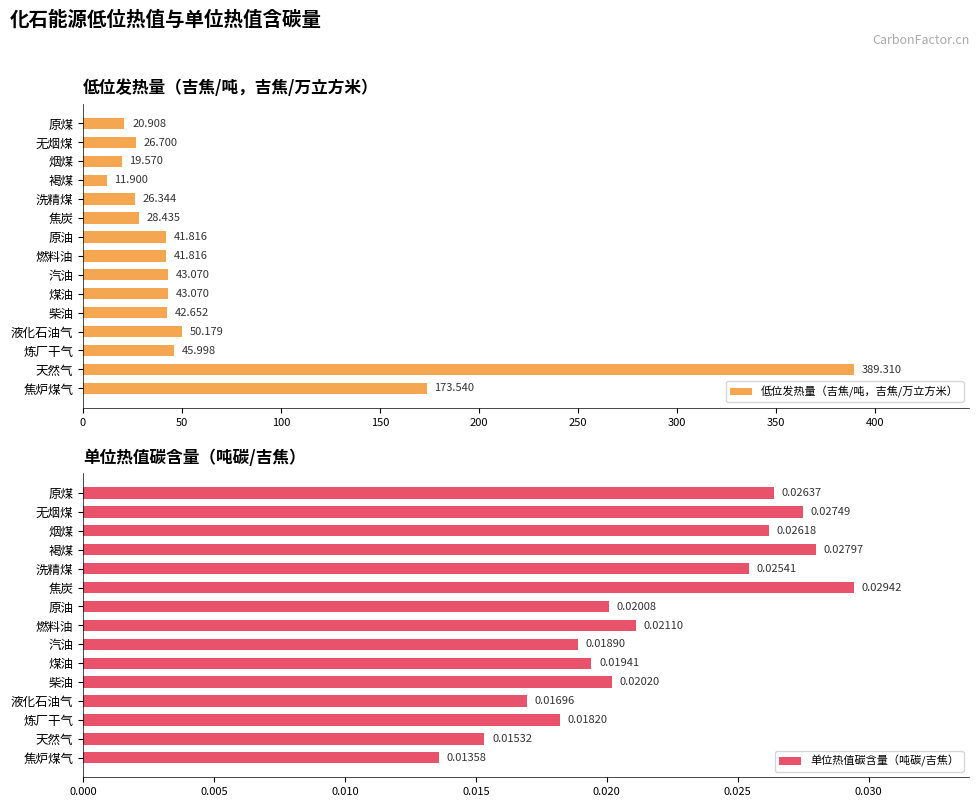

Where is 低位发热量（吉焦/吨，吉焦/万立方米） nearest to the value 200?

焦炉煤气